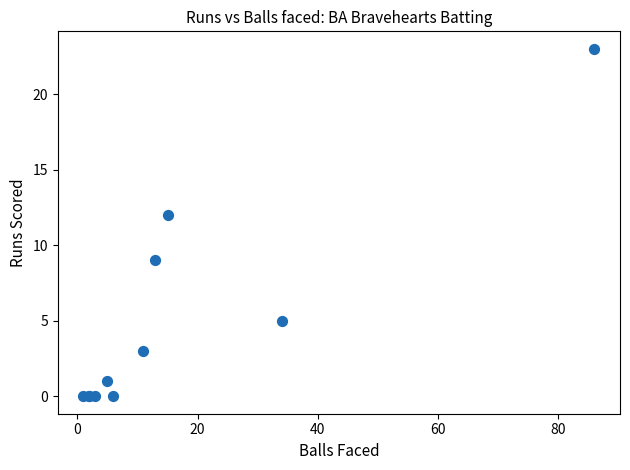

What Y value in the scatter plot is closest to 11?

12